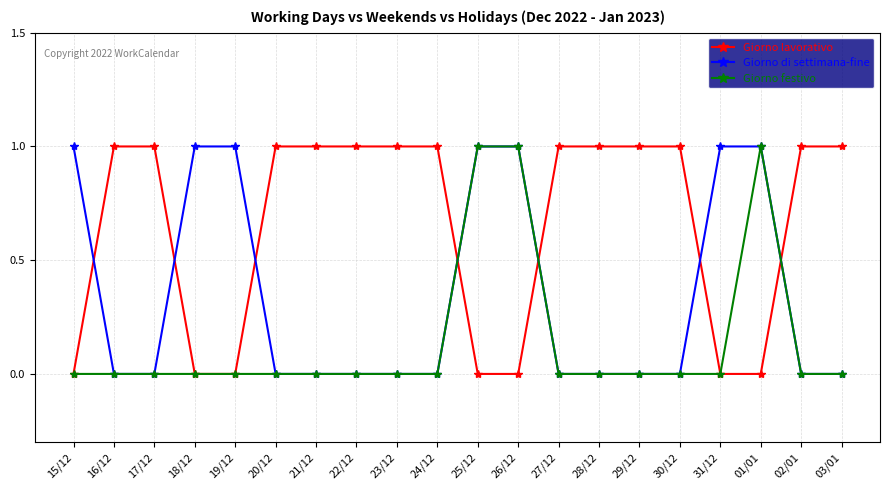

What is the label of the 19th point from the right?

16/12